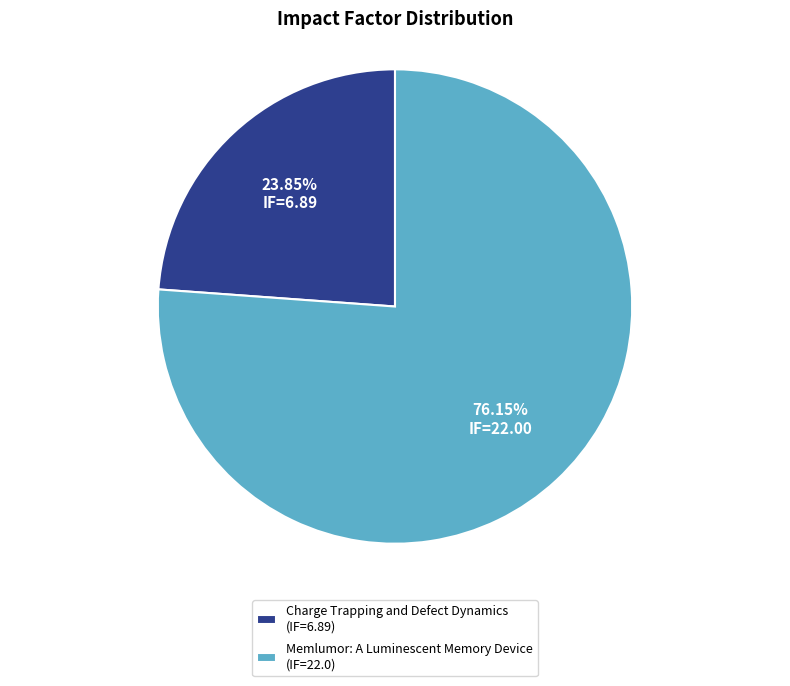

To the nearest percent, what percentage of the pie is Charge Trapping and Defect Dynamics?

24%